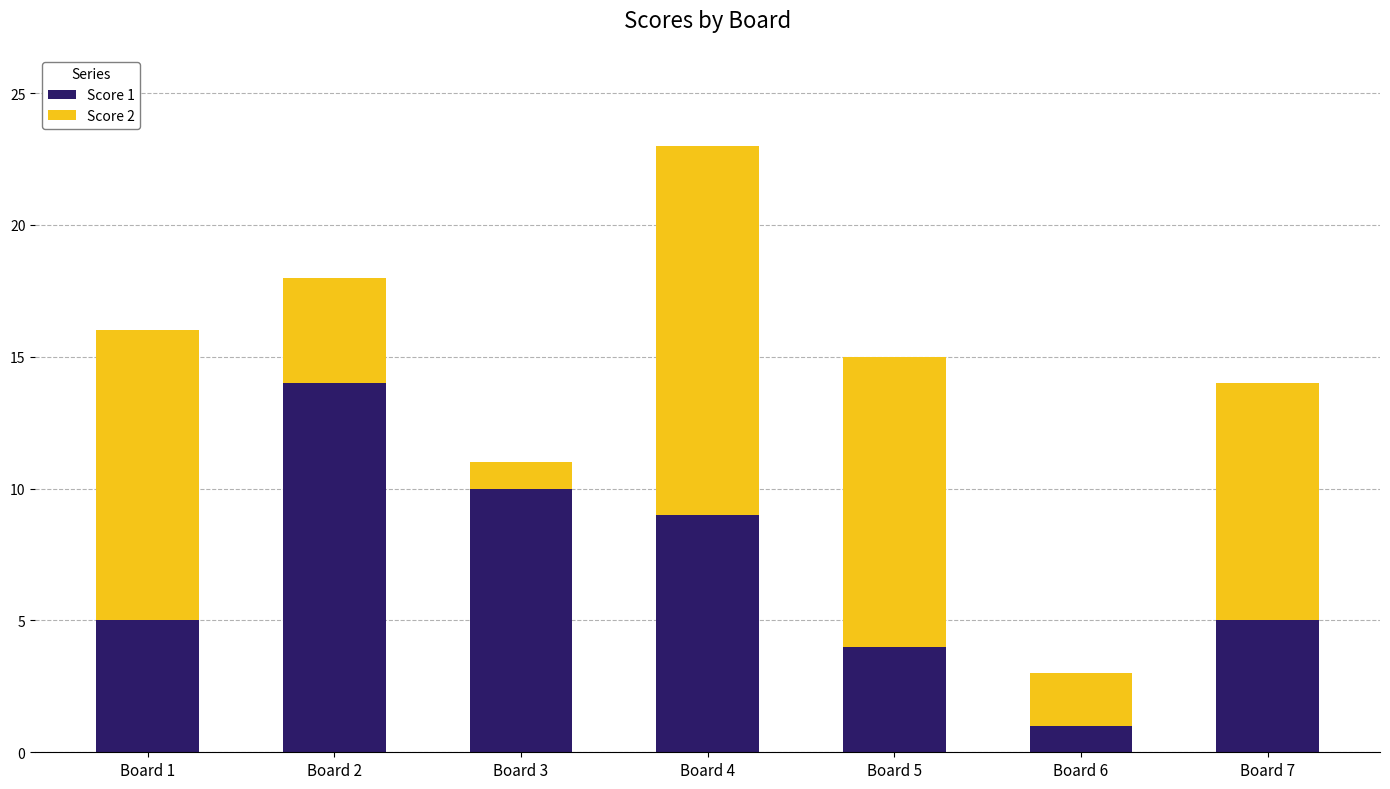

Reading left to right, transcribe the values for Score 1.

5	14	10	9	4	1	5